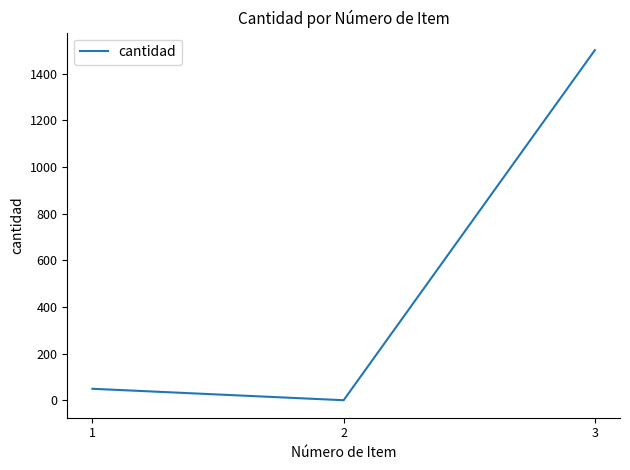

What is the average value?

517